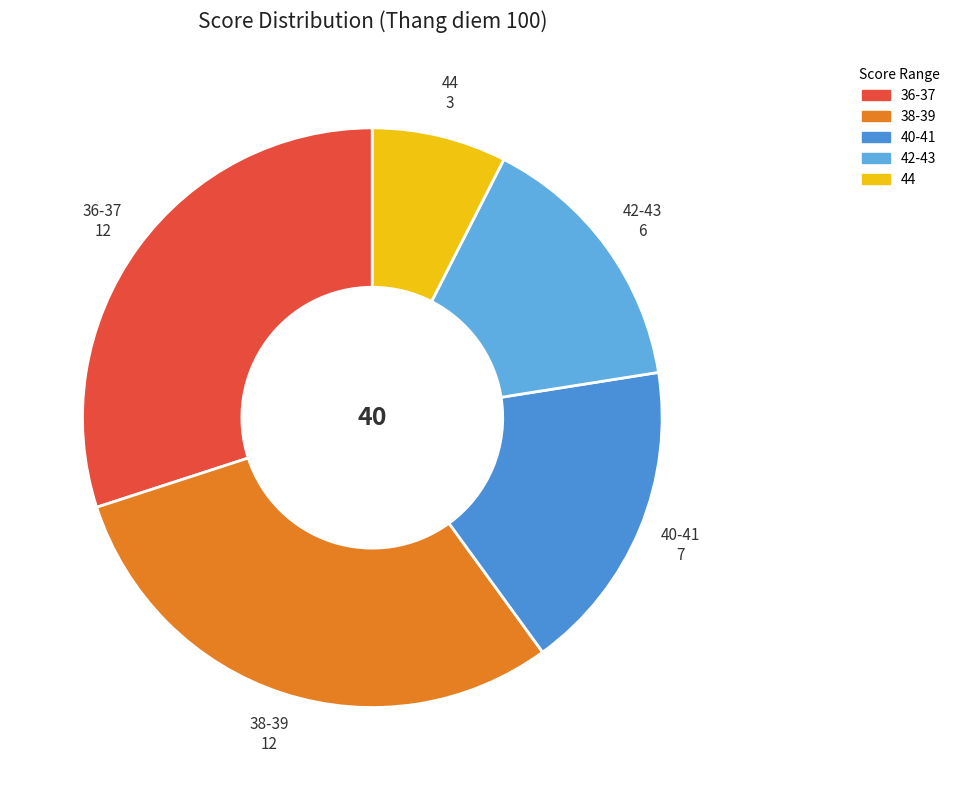

Approximately how many times larger is the value at 36-37 compared to 44?

4.0